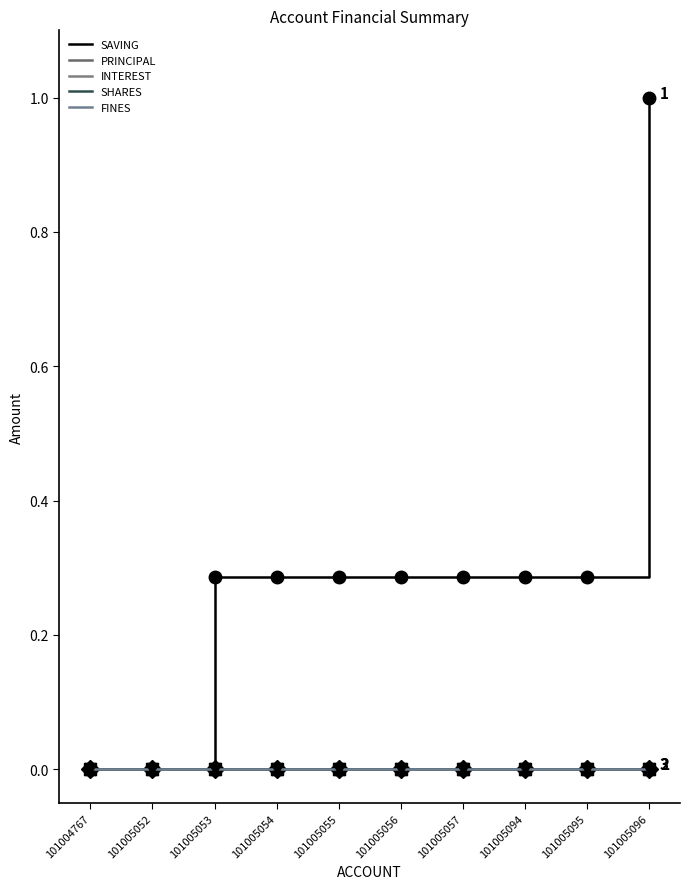

Which category has the highest value across all series?

101005096